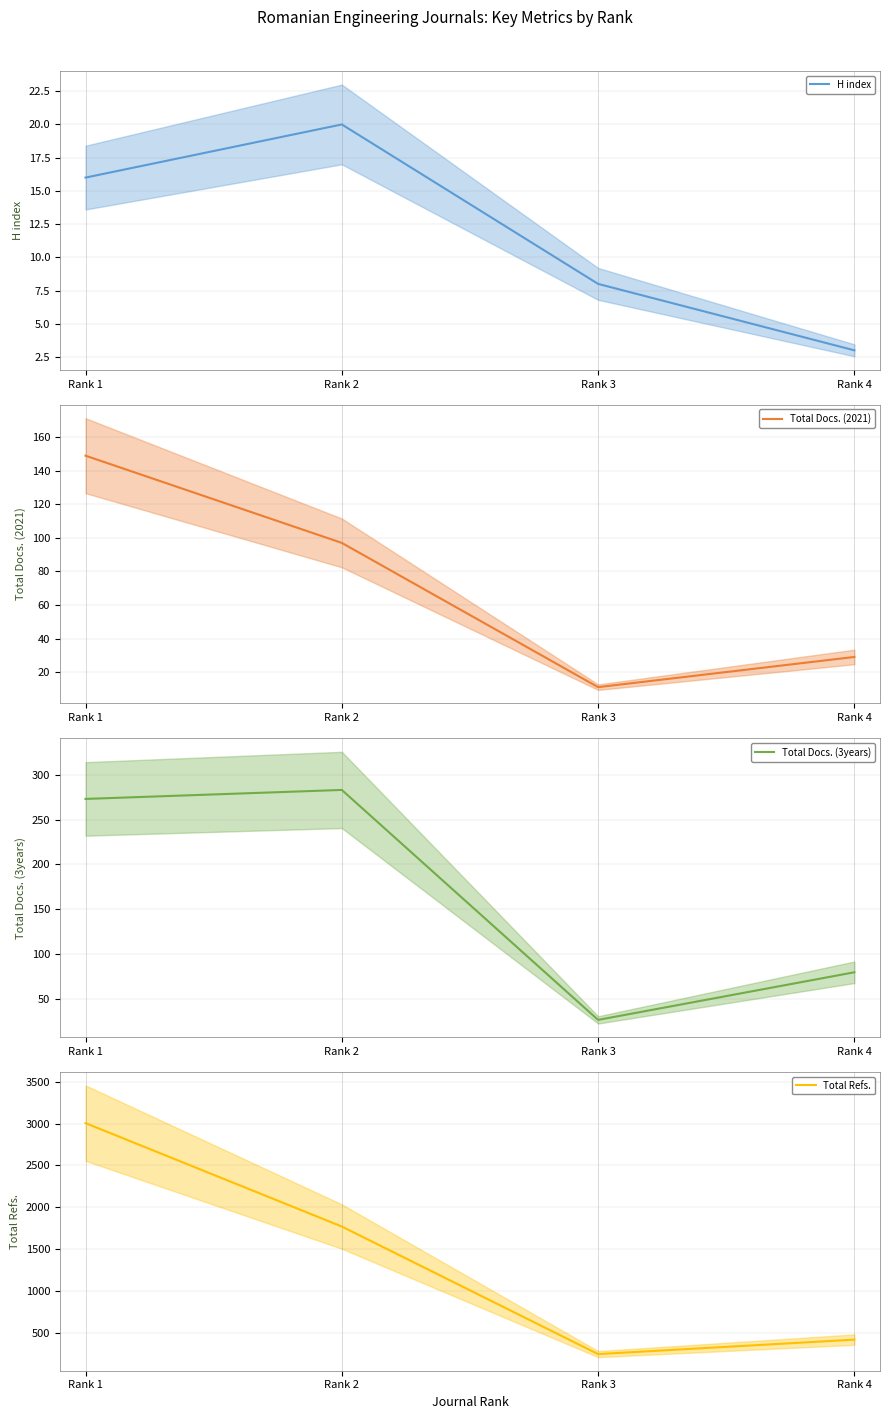

Reading left to right, extract all data points from this chart.

H index: 16	20	8	3
Total Docs. (2021): 149	97	11	29
Total Docs. (3years): 273	283	27	80
Total Refs.: 3006	1769	243	416